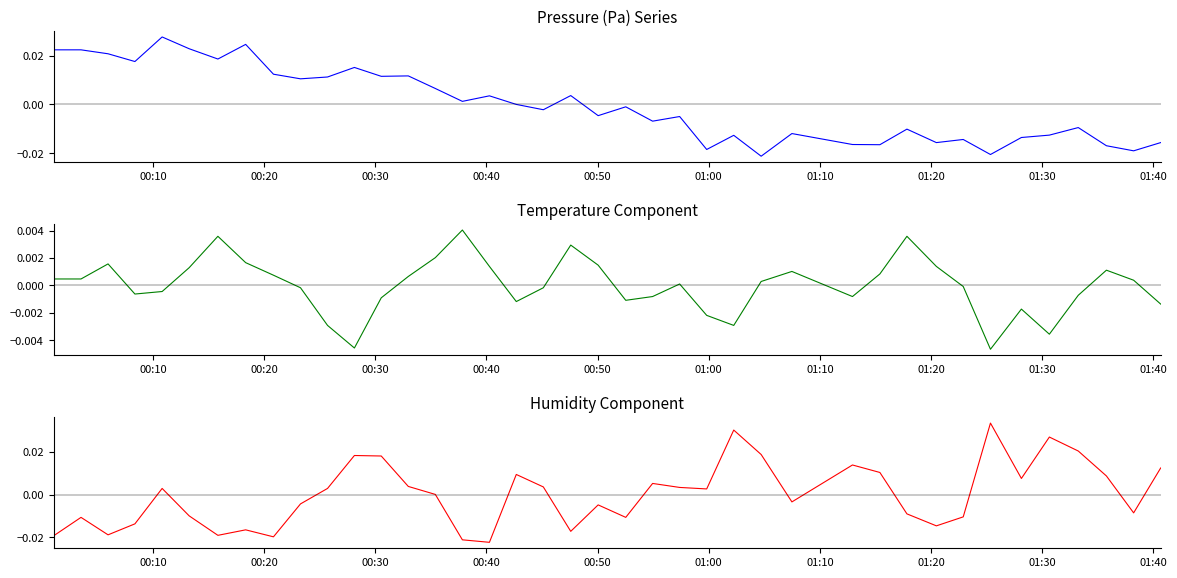

True or false: humidity has a value of 0.0 at 00:50.

True